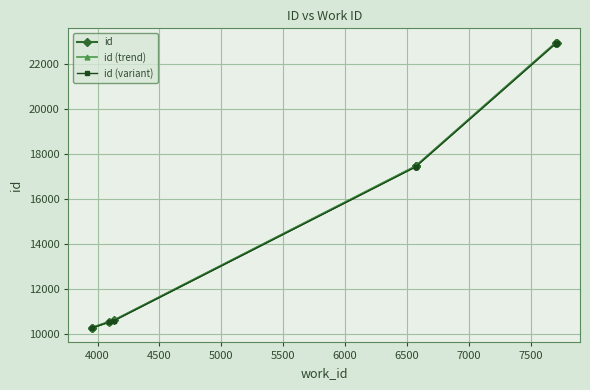

List the labels in order of value, smallest first.

3953, 3953, 4093, 4132, 6572, 6572, 6572, 7705, 7708, 7712